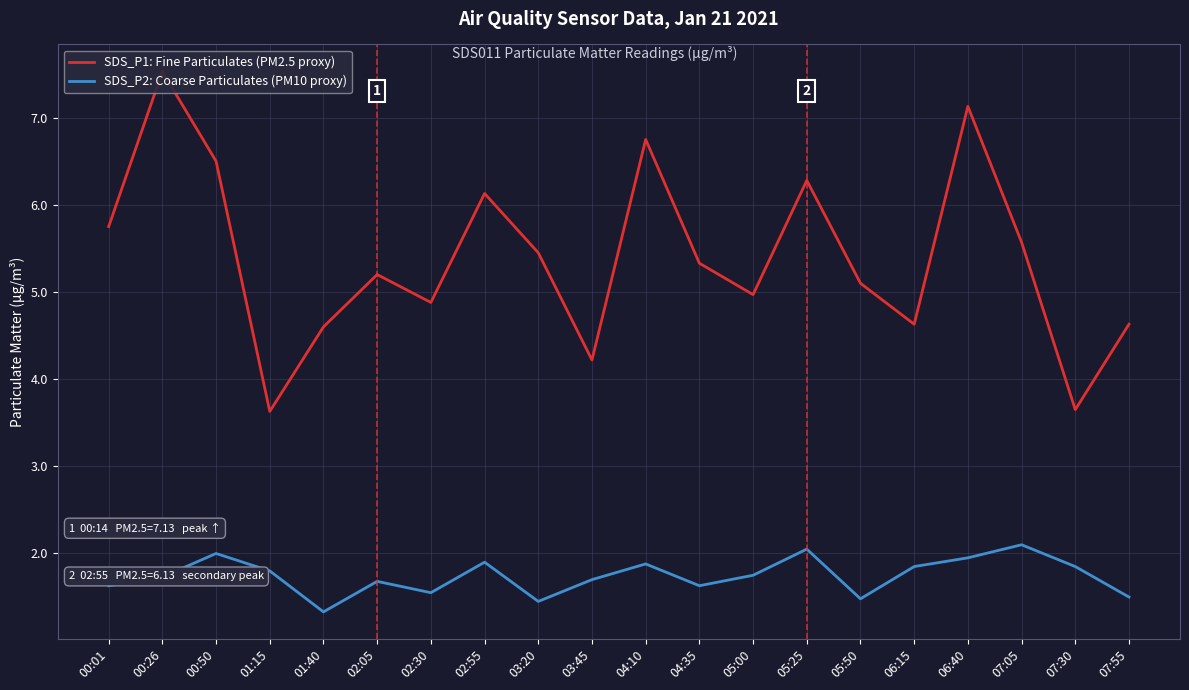

Which series has the widest spread of values?

SDS_P1: Fine Particulates (PM2.5 proxy)